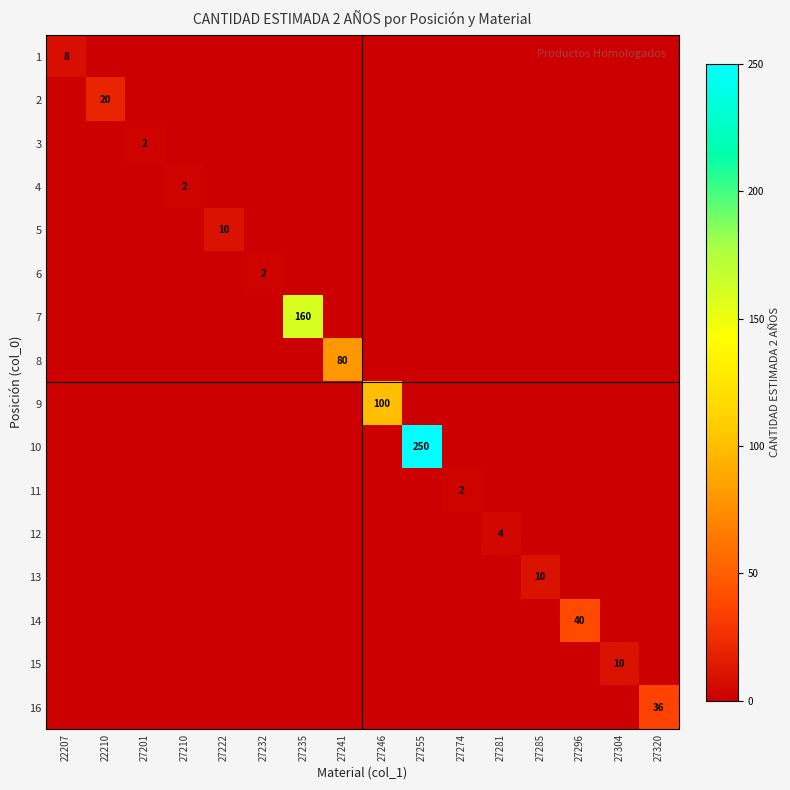

Count the number of data series in this chart.

16